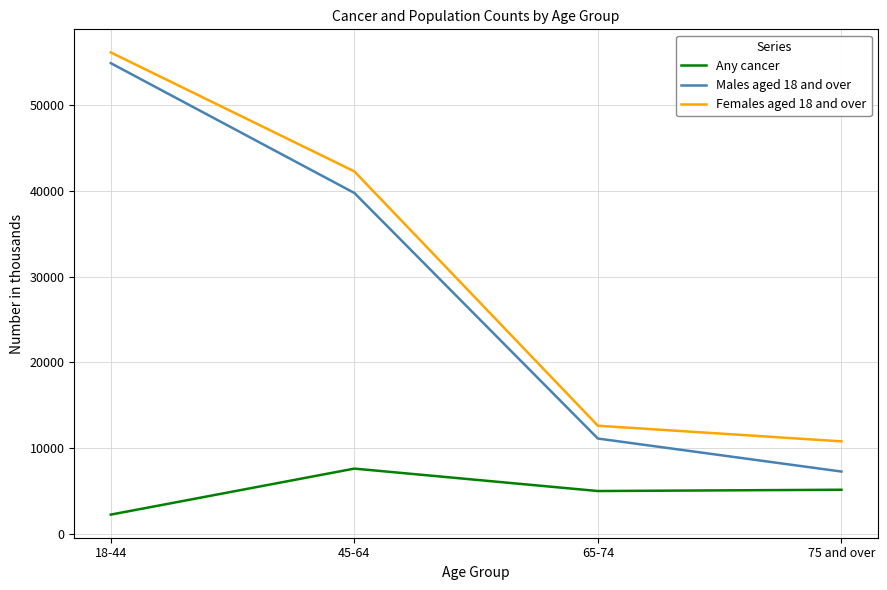

What are all the series names shown in the legend?

Any cancer, Males aged 18 and over, Females aged 18 and over